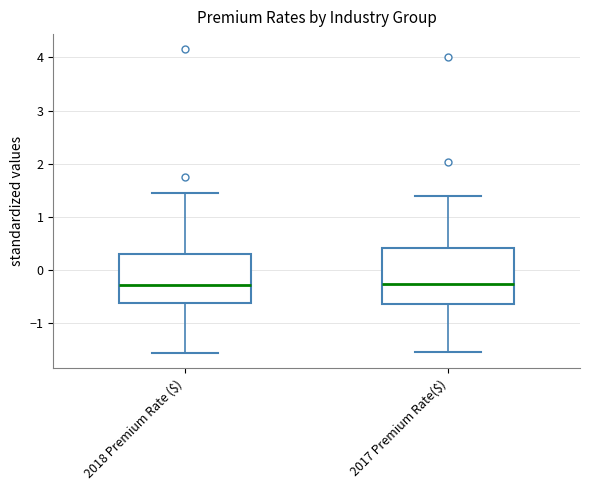

Reading left to right, read every box against the y-axis: the position of its median line, the range the box covers, and the ends of its whiskers. The values are not printed on the chart, so give them approximately, as read against the axis.

2018 Premium Rate ($): median -0.3, box -0.6 to 0.3, whiskers -1.6 to 1.4
2017 Premium Rate($): median -0.3, box -0.6 to 0.4, whiskers -1.5 to 1.4